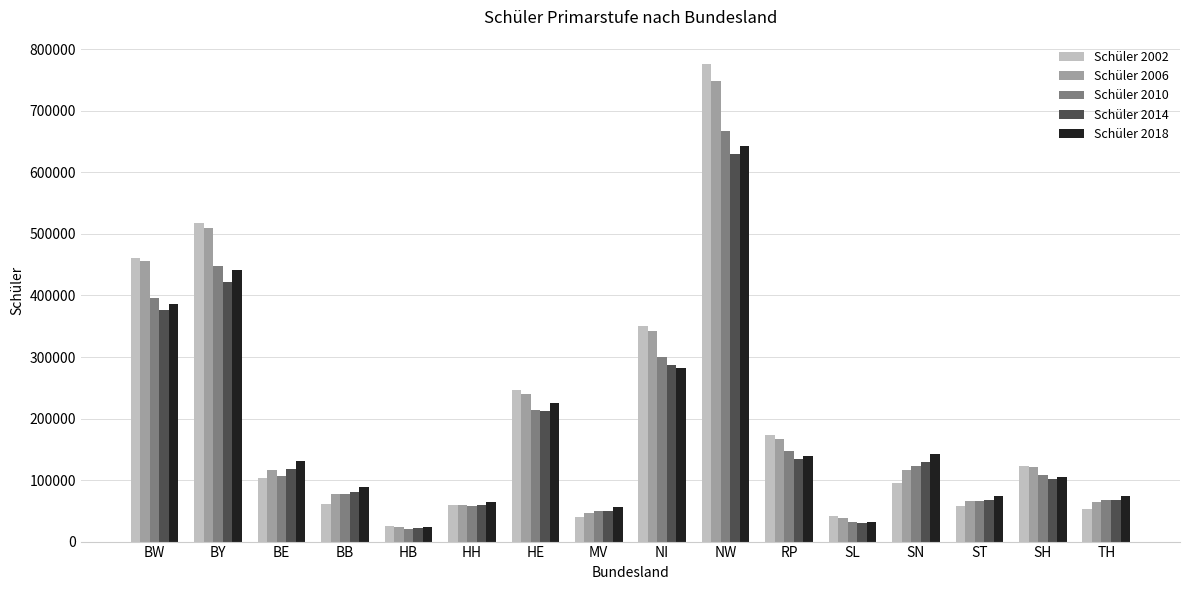

The value of Schüler 2006 at MV is 47048. True or false?

True